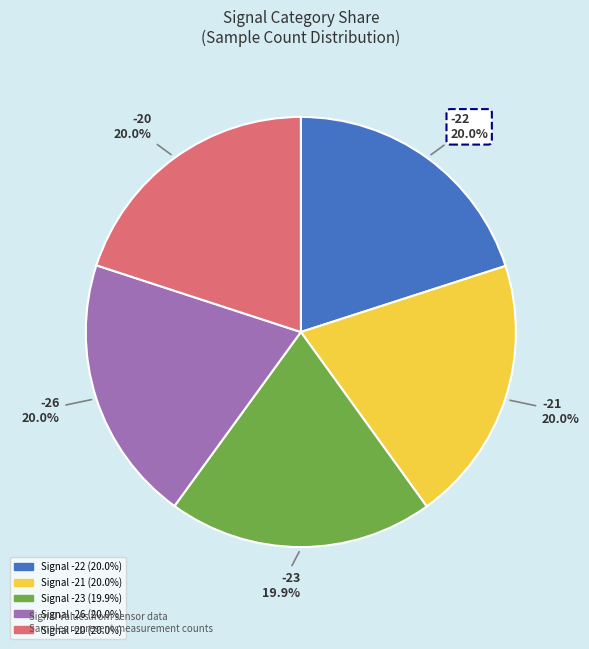

How many segments does this pie chart have?

5